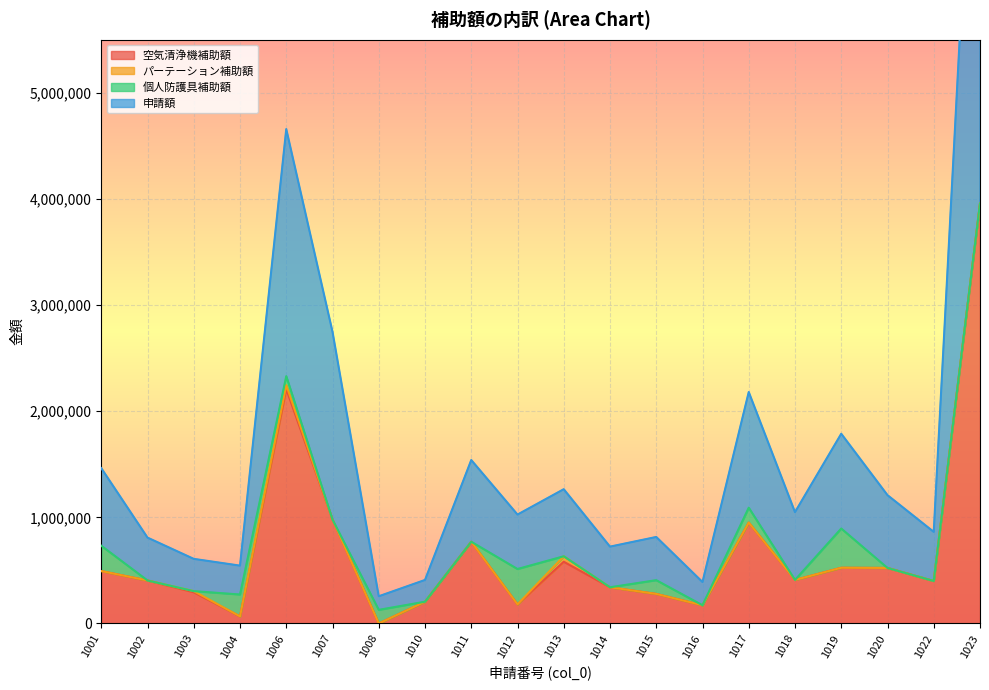

True or false: 申請額 has a value of 1925445 at 1020.

False